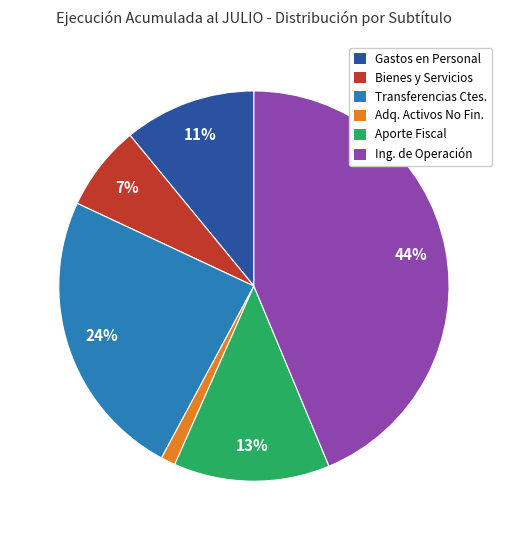

Does any single category account for the majority?

No